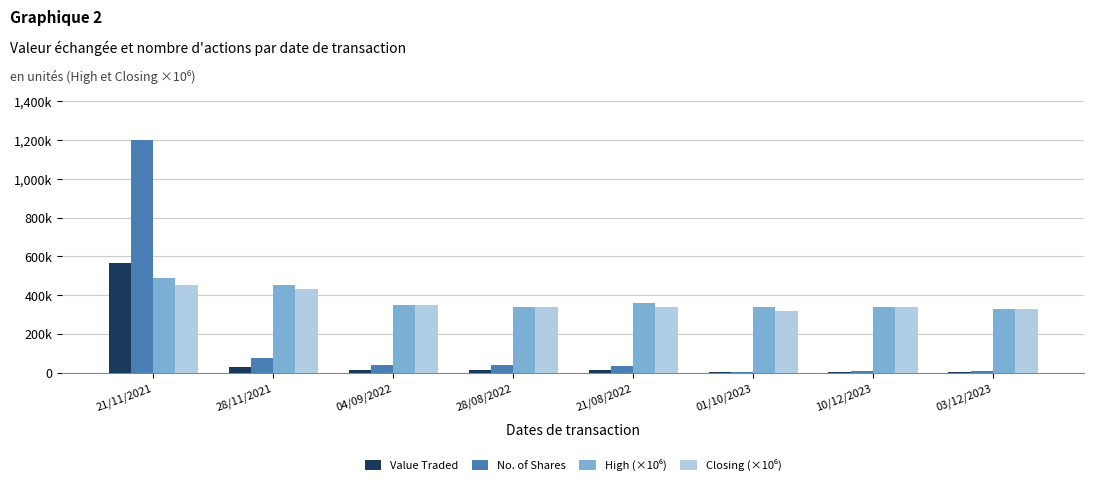

The value of Closing (×10⁶) at 10/12/2023 is 340000. True or false?

True